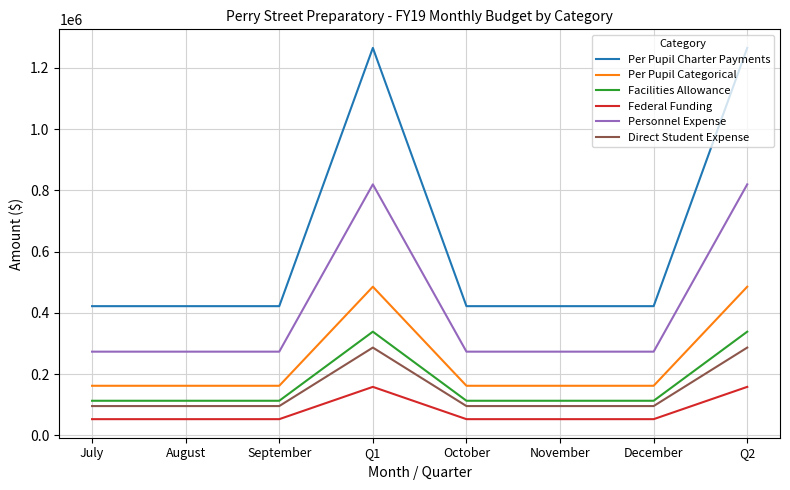

True or false: Per Pupil Charter Payments has a value of 746421.6 at September.

False